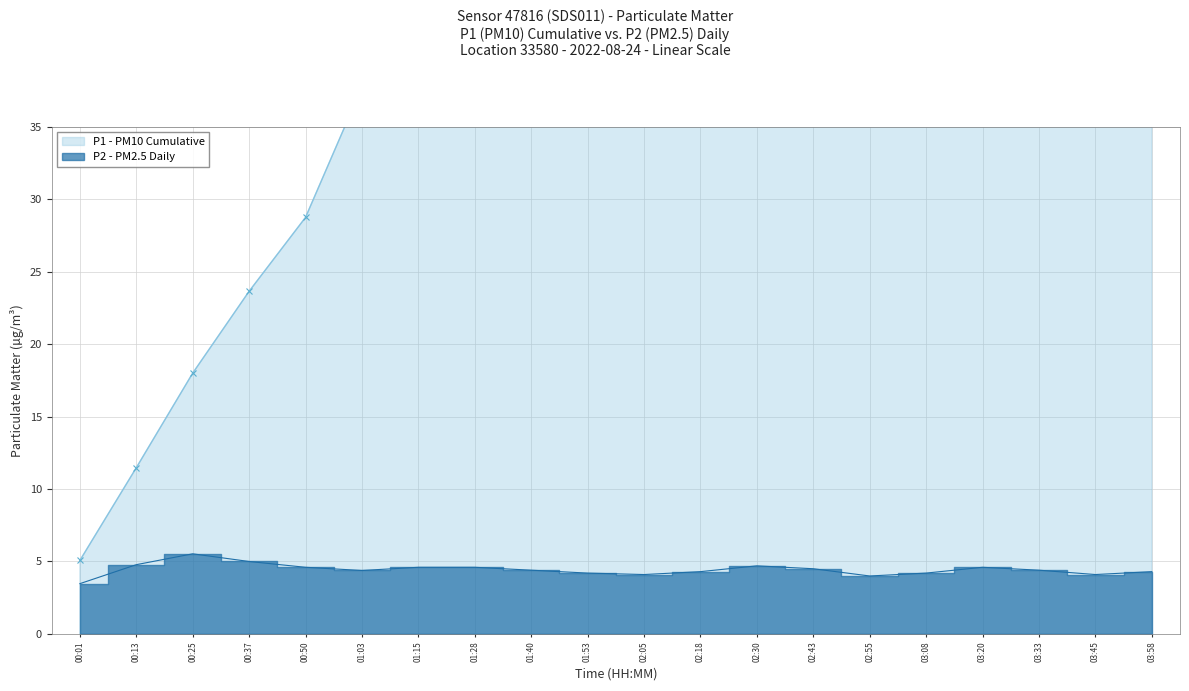

List the labels in order of value, smallest first.

00:01, 02:55, 02:05, 03:45, 01:53, 03:08, 02:18, 03:58, 01:03, 01:40, 03:33, 02:43, 00:50, 01:15, 01:28, 03:20, 02:30, 00:13, 00:37, 00:25